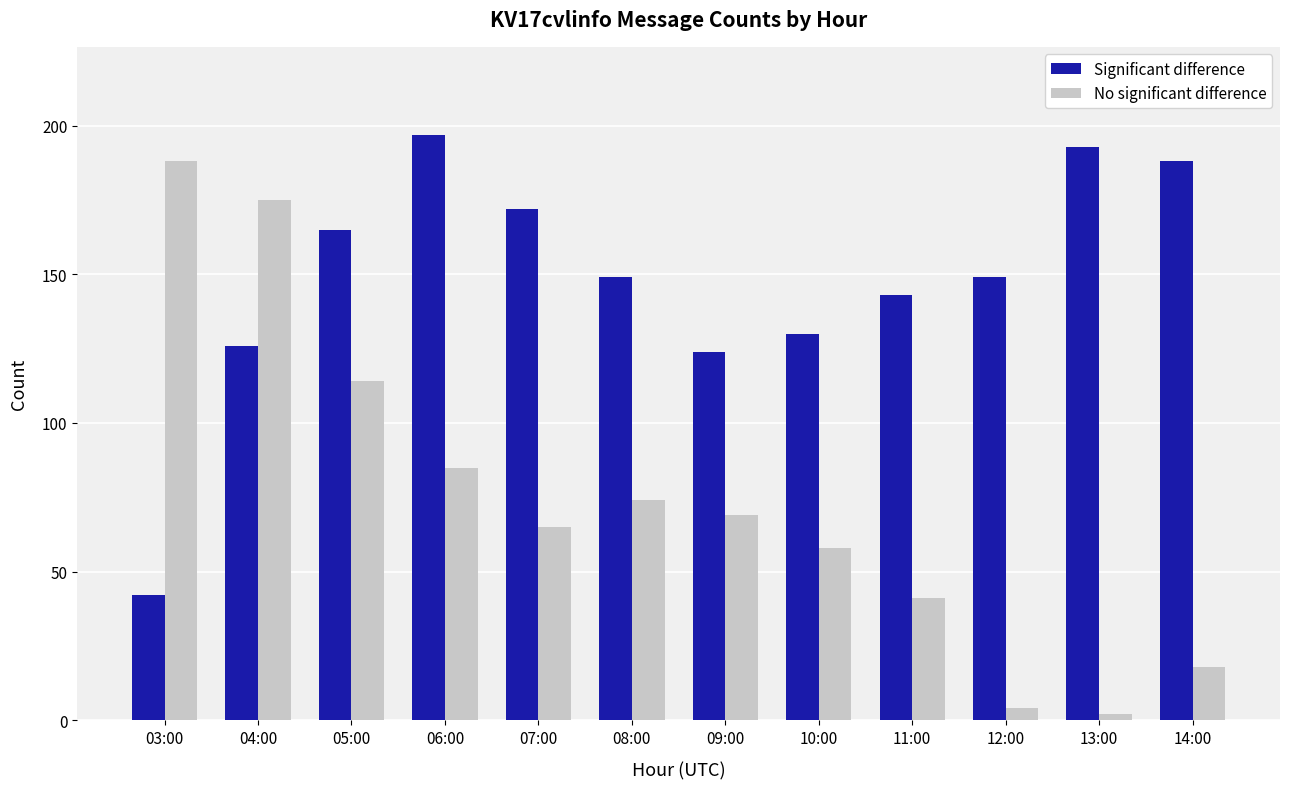

How many groups of bars are there?

12